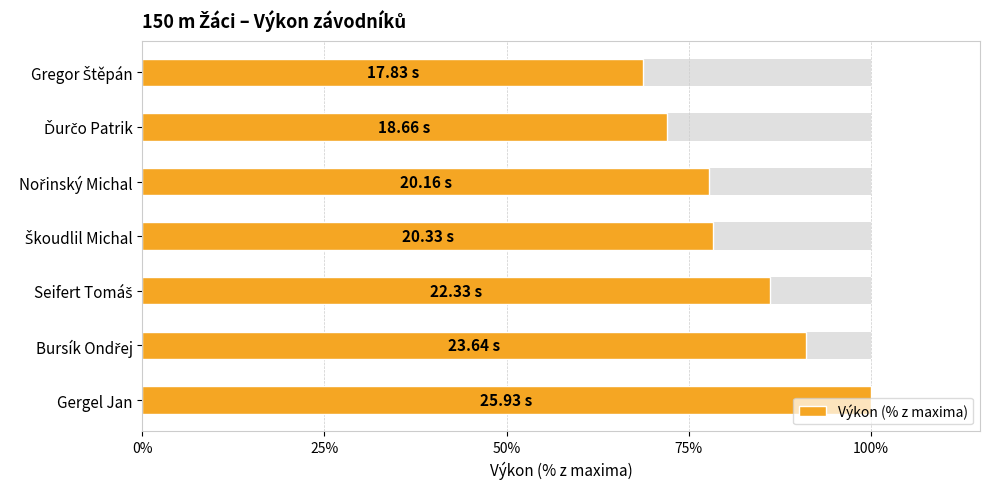

What is the greatest value displayed?

100.0